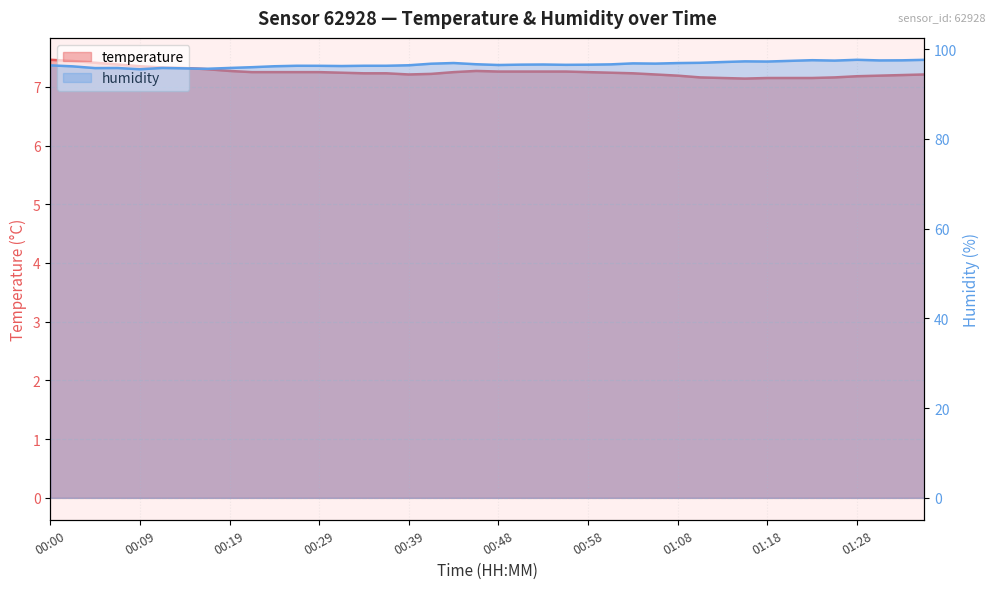

In humidity, how many points are lower than both neighbors (excluding endpoints)?

10